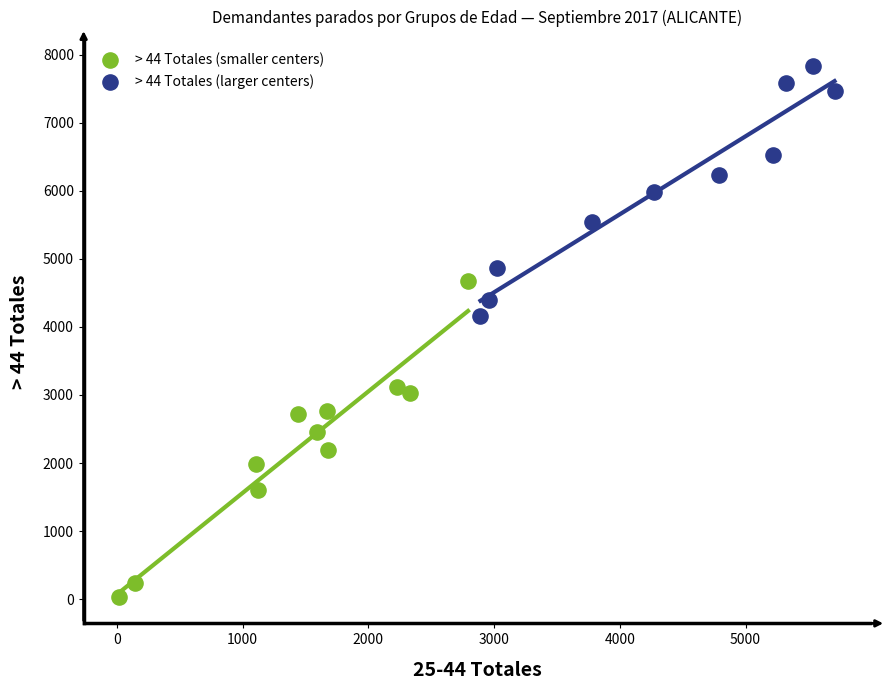

Which series contains the lowest Y value?

> 44 Totales (smaller centers)